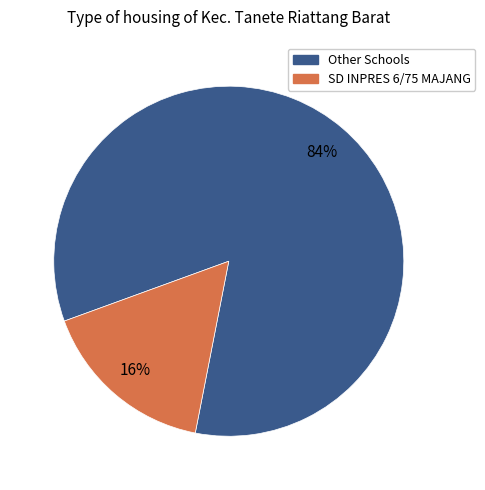

To the nearest percent, what is the average slice percentage?

50%